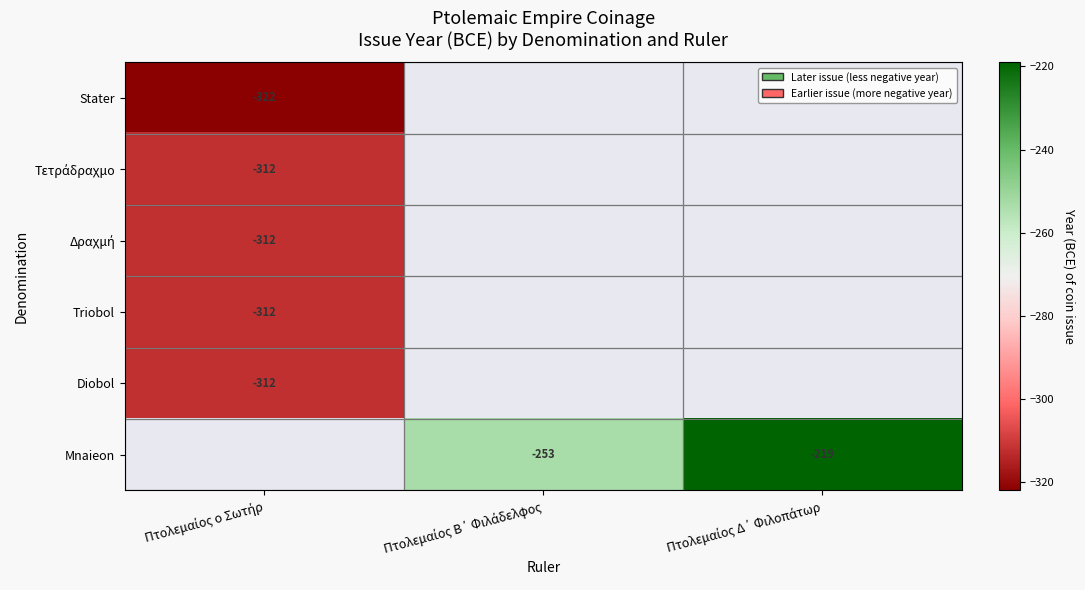

The Τετράδραχμο series shows -312.0 at Πτολεμαίος ο Σωτήρ. True or false?

True